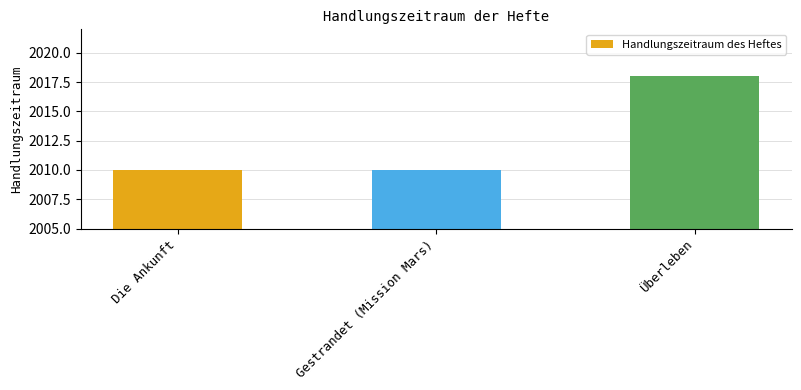

What is the sum of the values at Überleben and Gestrandet (Mission Mars)?

4028